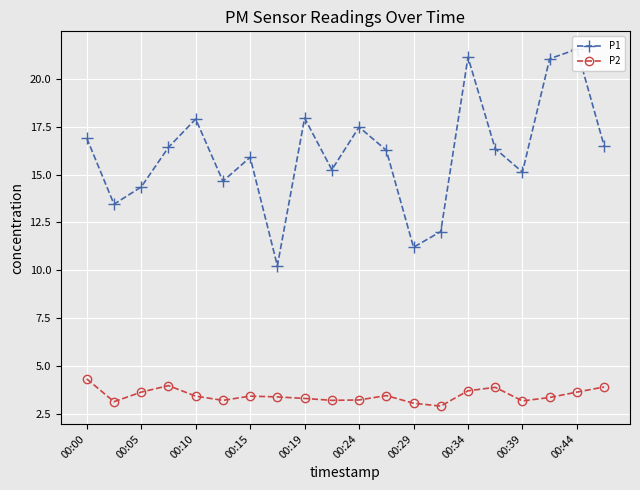

How many distinct data groups are displayed?

2